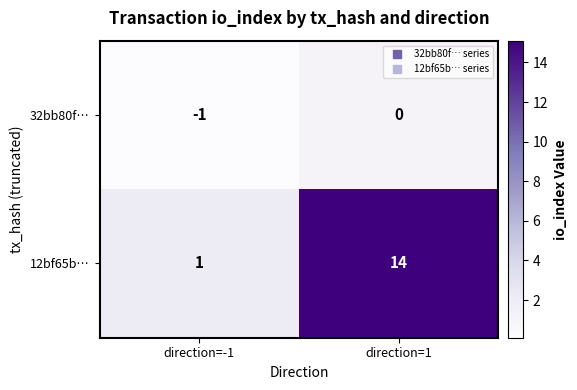

At which category is the sum across all series the highest?

direction=1